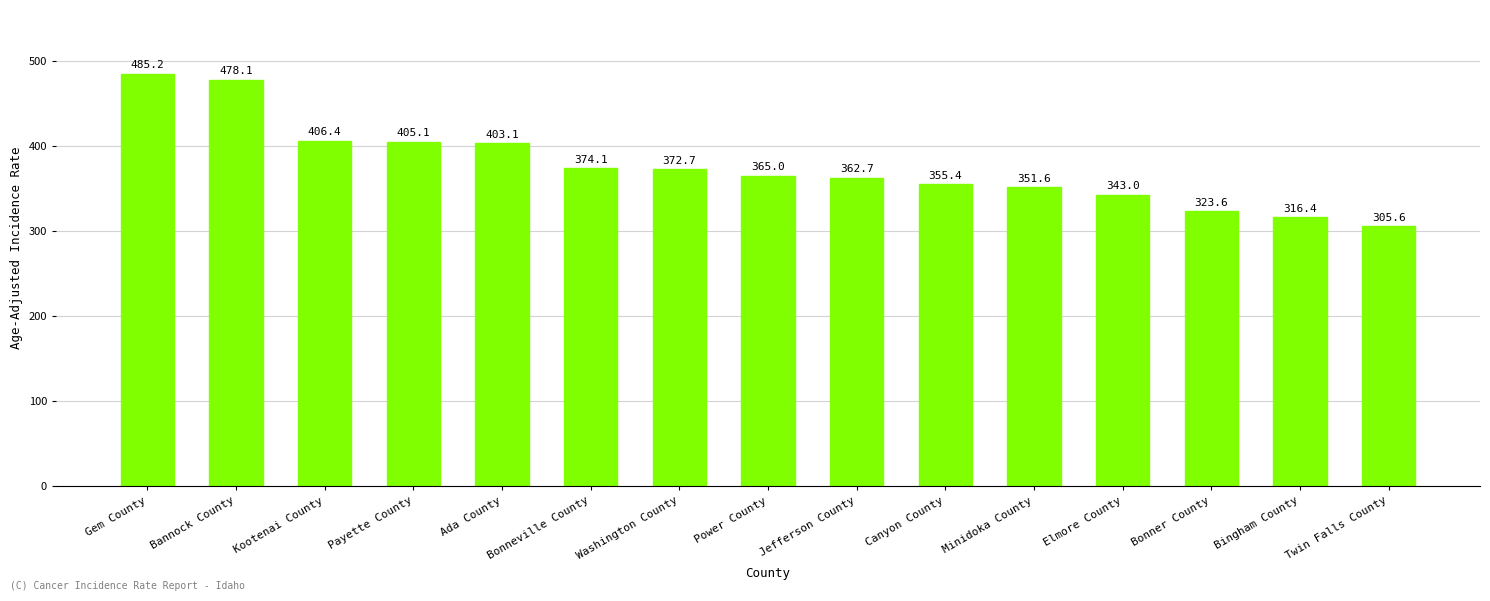

How many values are below 365?

7